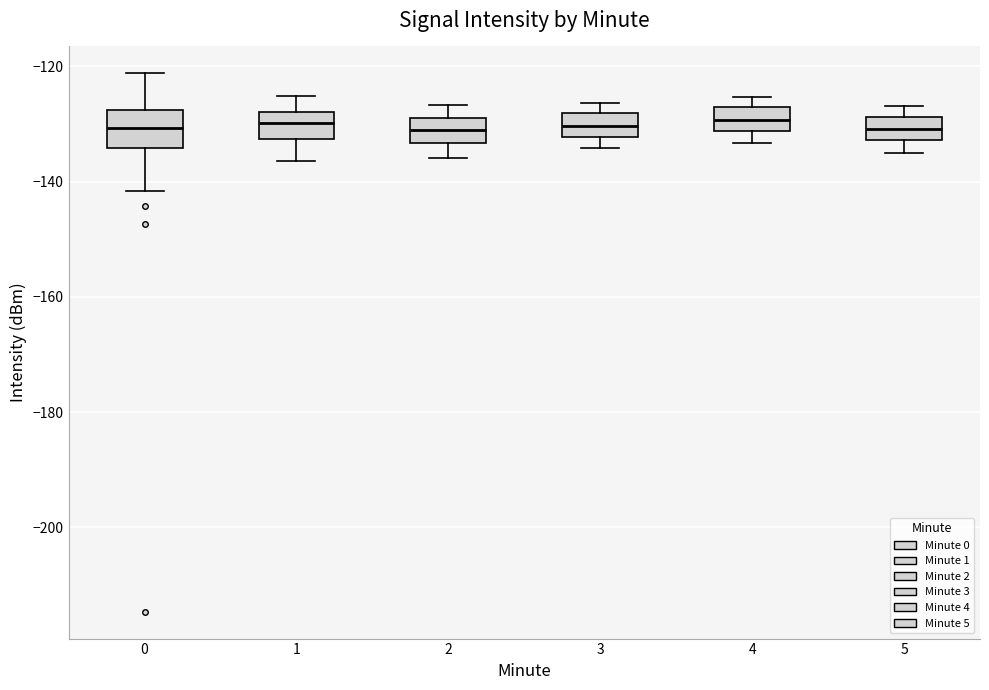

Reading left to right, transcribe this box plot: for each box, give where its median line is, the range the box spans, and where its two whiskers end, as read against the y-axis. The values are not printed on the chart, so give them approximately, as read against the axis.

0: median -130, box -134 to -128, whiskers -142 to -122
1: median -130, box -132 to -128, whiskers -136 to -126
2: median -132, box -134 to -128, whiskers -136 to -126
3: median -130, box -132 to -128, whiskers -134 to -126
4: median -130, box -132 to -128, whiskers -134 to -126
5: median -130, box -132 to -128, whiskers -134 to -126